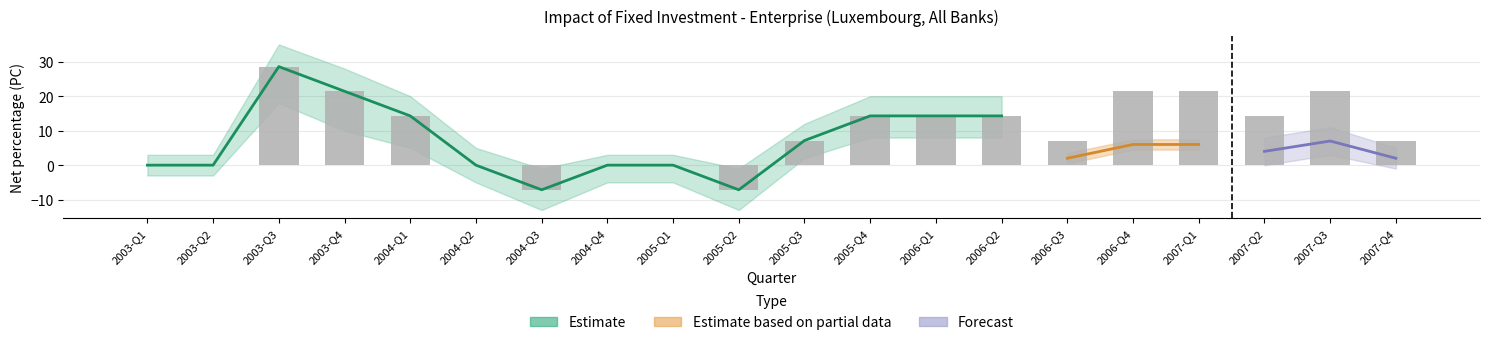

What is the minimum value shown in the chart?

-7.1